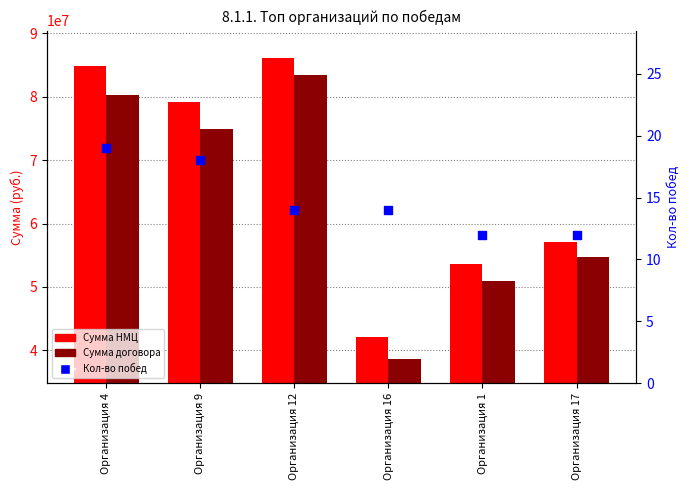

Which series has the largest total across all categories?

Сумма НМЦ